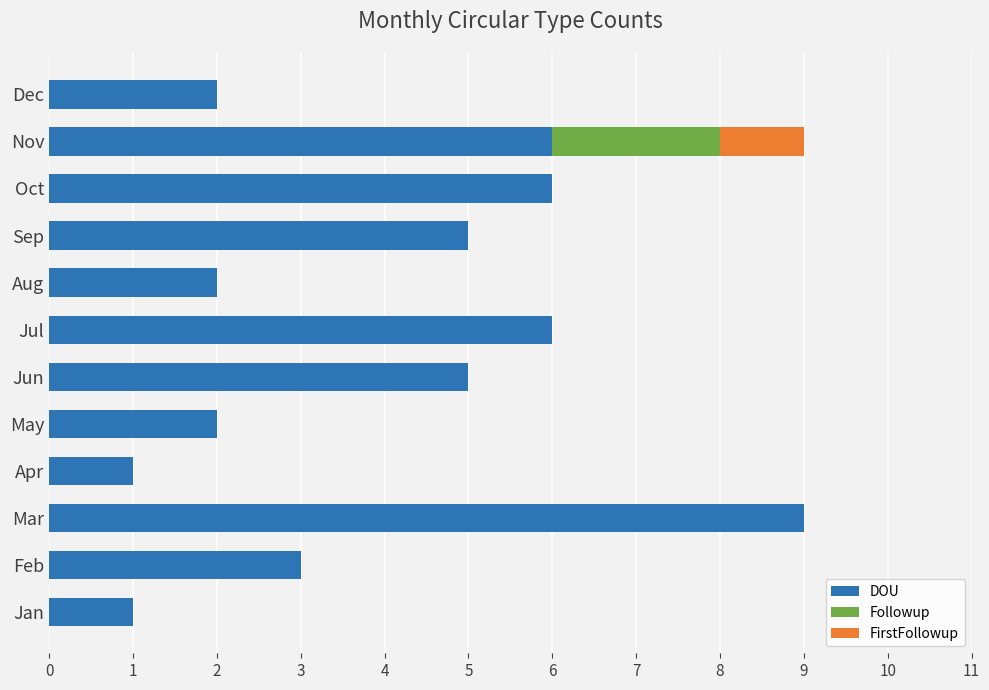

What is the total value across all series at Jul?

6